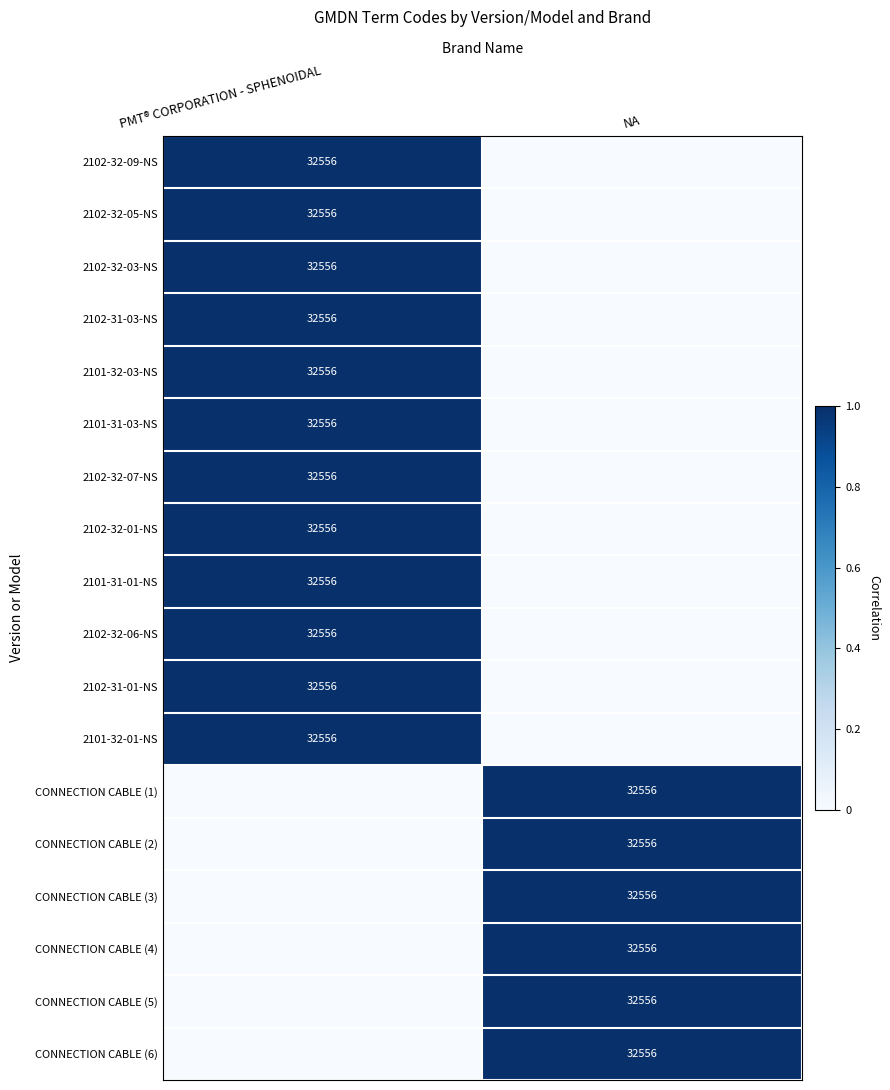

At how many categories does at least one series exceed 0?

2